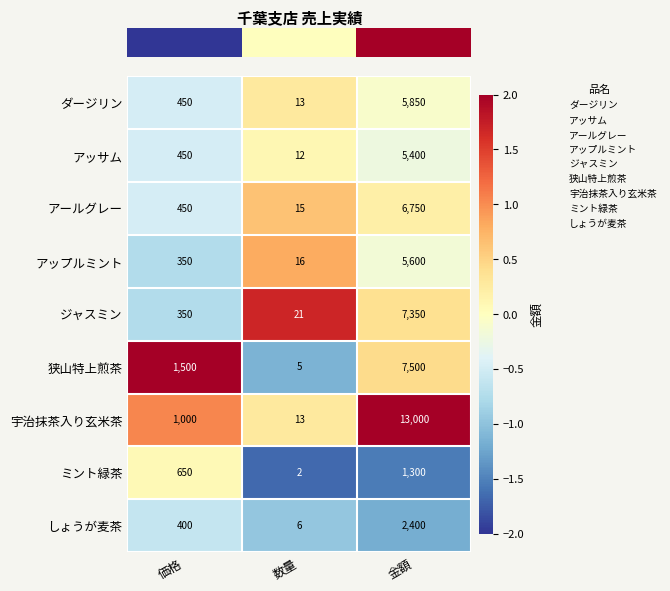

At which category does the chart reach its minimum across all series?

数量